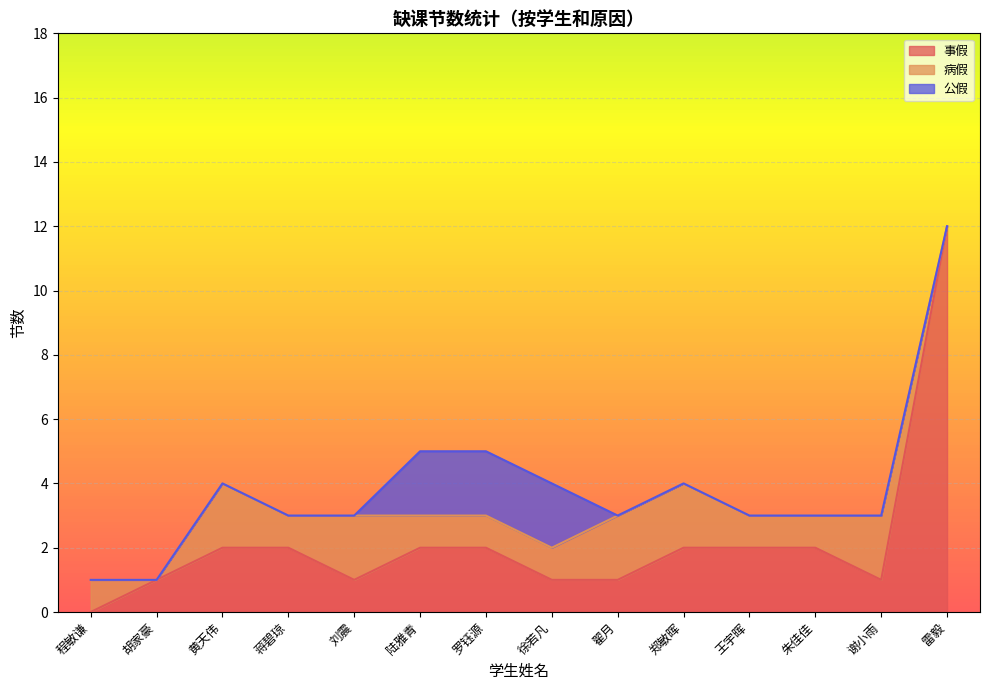

What is the sum of all 事假 values?

31